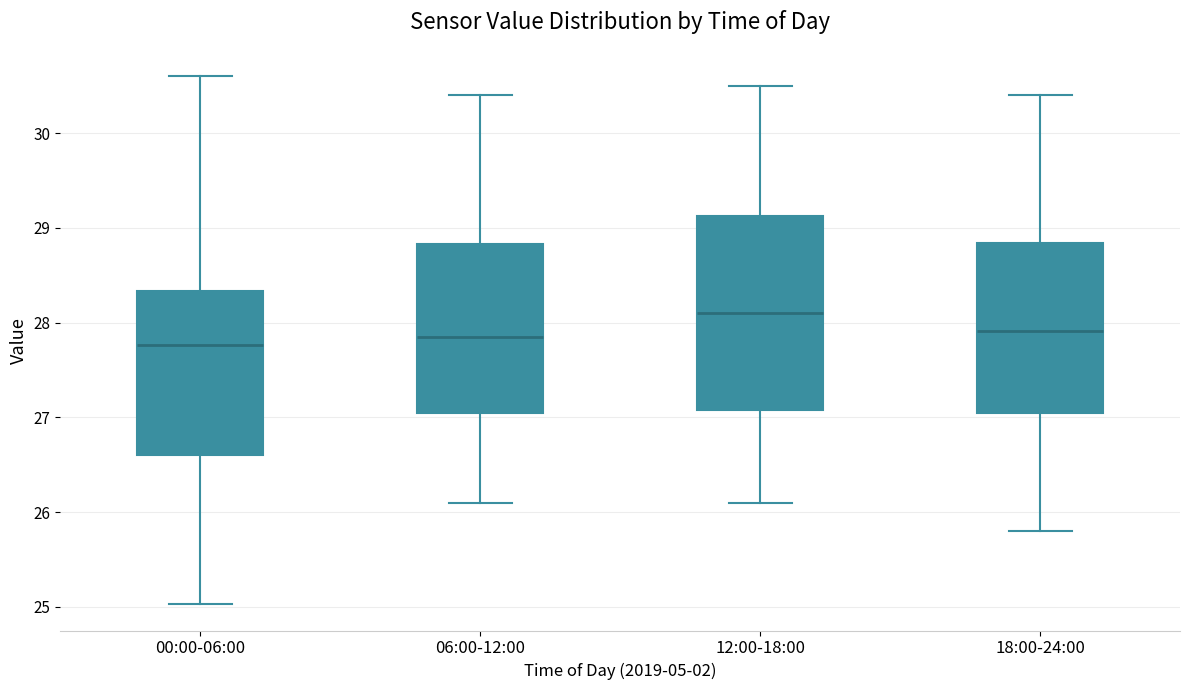

Reading left to right, read every box against the y-axis: the position of its median line, the range the box covers, and the ends of its whiskers. The values are not printed on the chart, so give them approximately, as read against the axis.

00:00-06:00: median 27.8, box 26.6 to 28.3, whiskers 25.0 to 30.6
06:00-12:00: median 27.9, box 27.1 to 28.8, whiskers 26.1 to 30.4
12:00-18:00: median 28.1, box 27.1 to 29.1, whiskers 26.1 to 30.5
18:00-24:00: median 27.9, box 27.1 to 28.8, whiskers 25.8 to 30.4